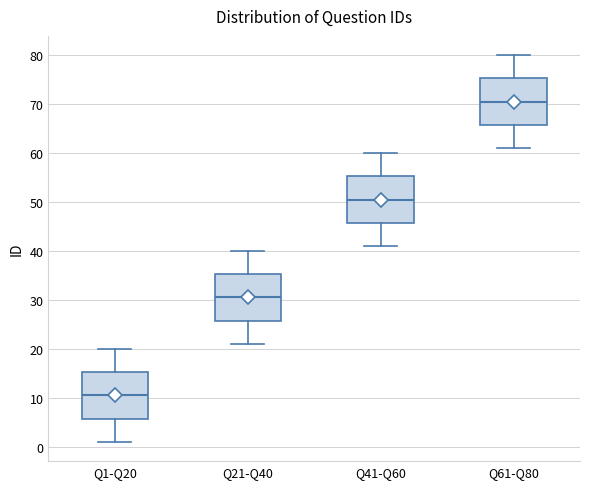

Reading left to right, transcribe this box plot: for each box, give where its median line is, the range the box spans, and where its two whiskers end, as read against the y-axis. The values are not printed on the chart, so give them approximately, as read against the axis.

Q1-Q20: median 11, box 6 to 15, whiskers 1 to 20
Q21-Q40: median 31, box 26 to 35, whiskers 21 to 40
Q41-Q60: median 51, box 46 to 55, whiskers 41 to 60
Q61-Q80: median 71, box 66 to 75, whiskers 61 to 80